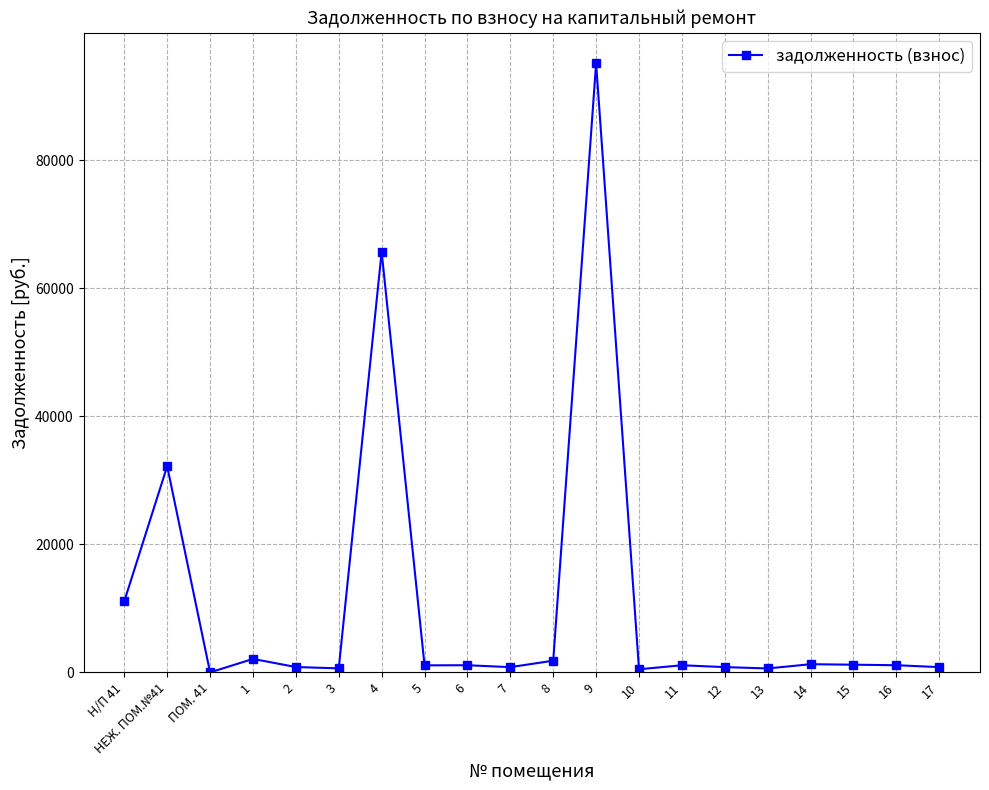

What is the change in value from 4 to 16?

-64540.6